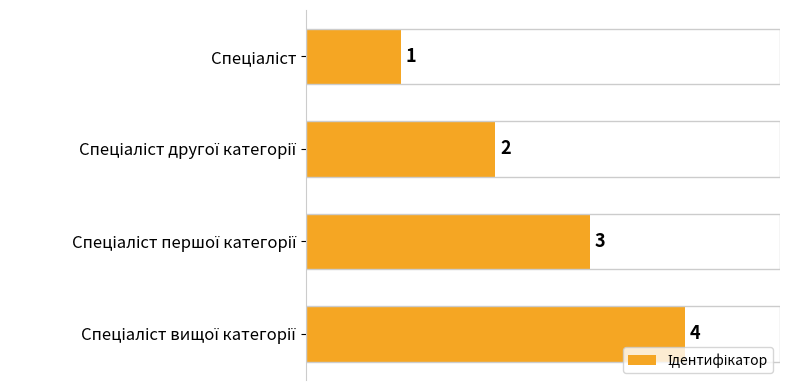

How many series are shown in this chart?

1